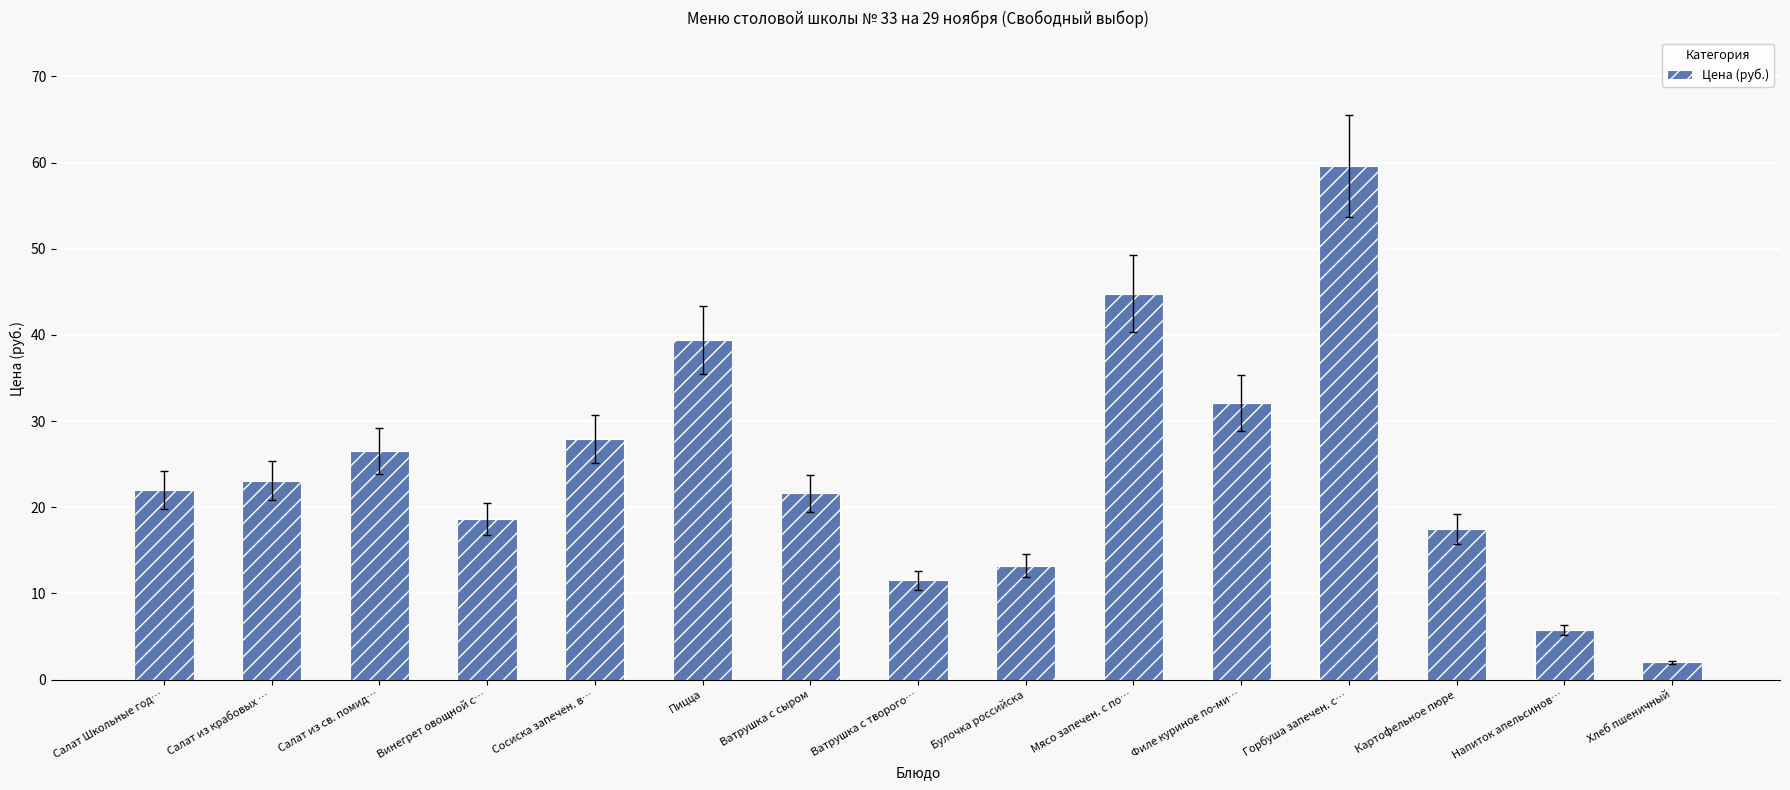

True or false: the data shows 52.6 at Филе куриное по-ми….

False